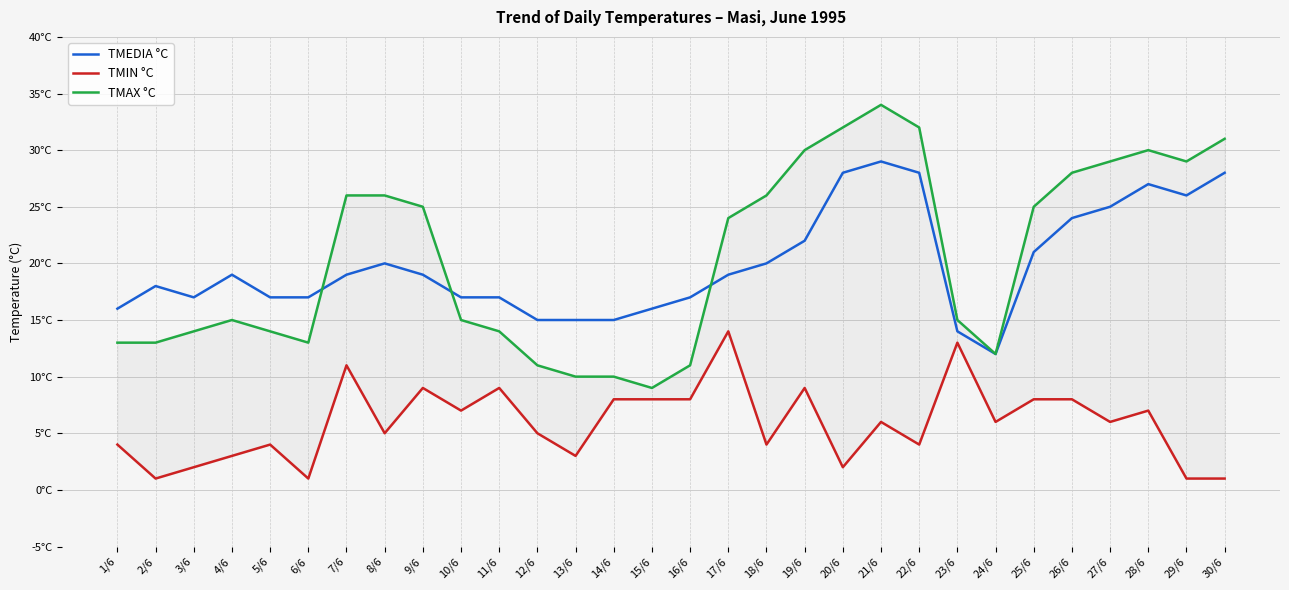

What is the total value across all series at 18/6?

50